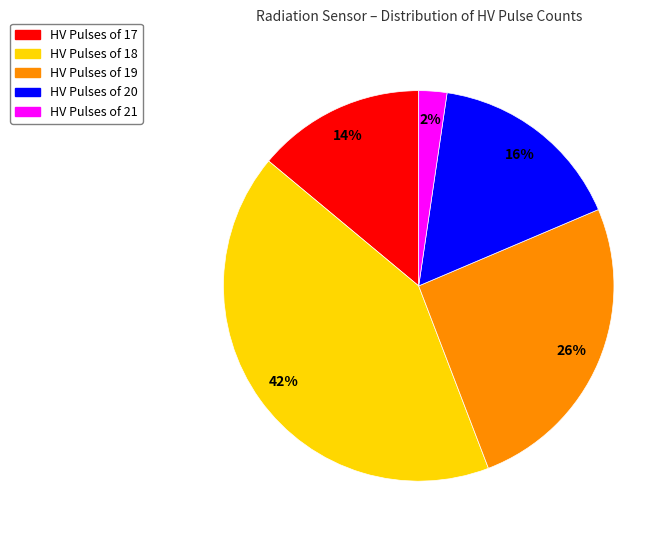

Is there a majority slice in this chart?

No